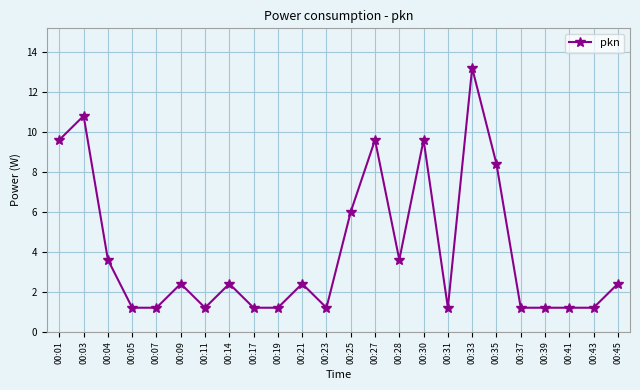

Where is the first local maximum?

00:03